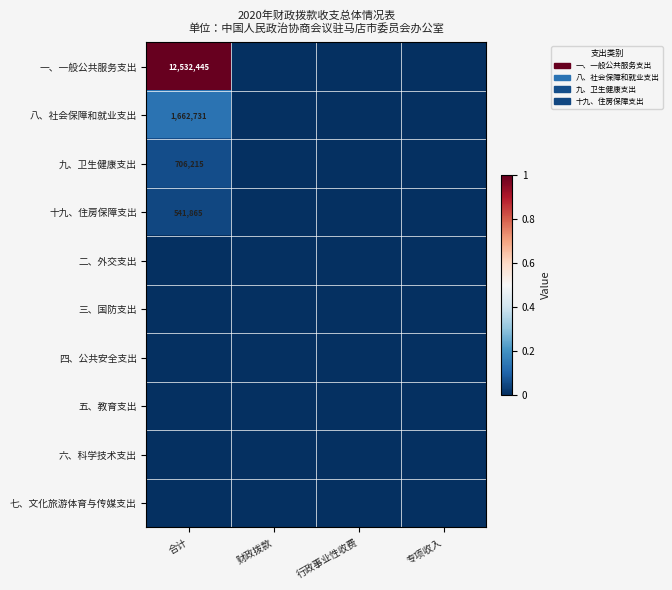

Is the value of 二、外交支出 at 专项收入 greater than the value of 五、教育支出 at 财政拨款?

No